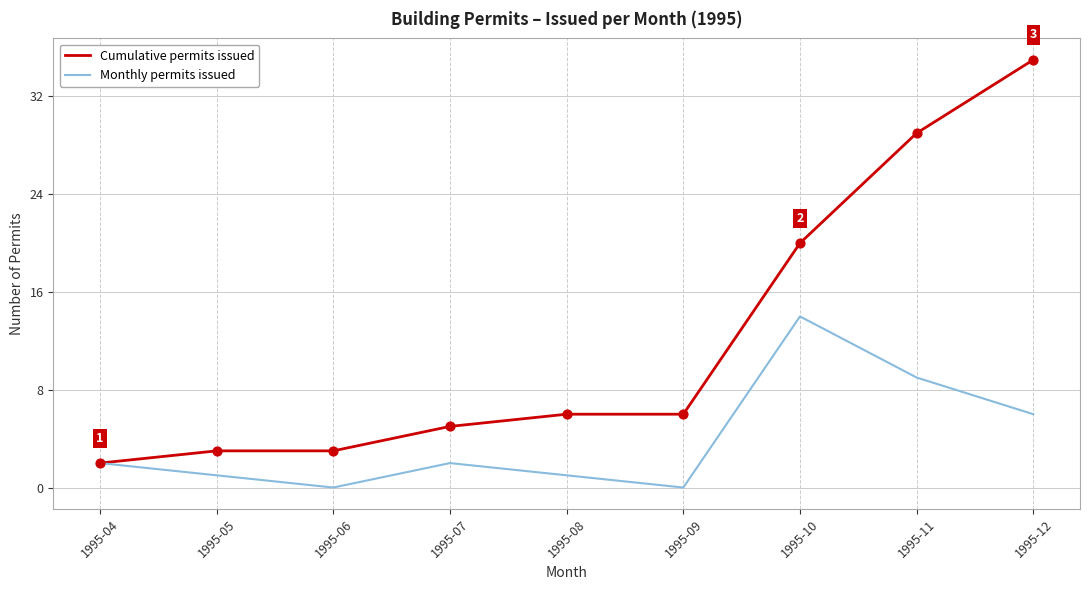

Between 1995-07 and 1995-11, which series saw the biggest shift?

Cumulative permits issued